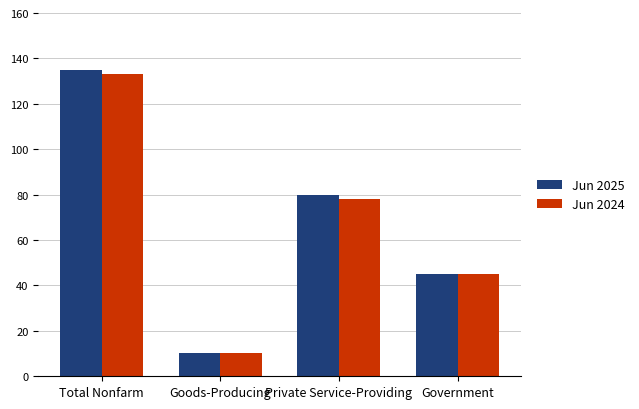

How many categories are shown in the chart?

4